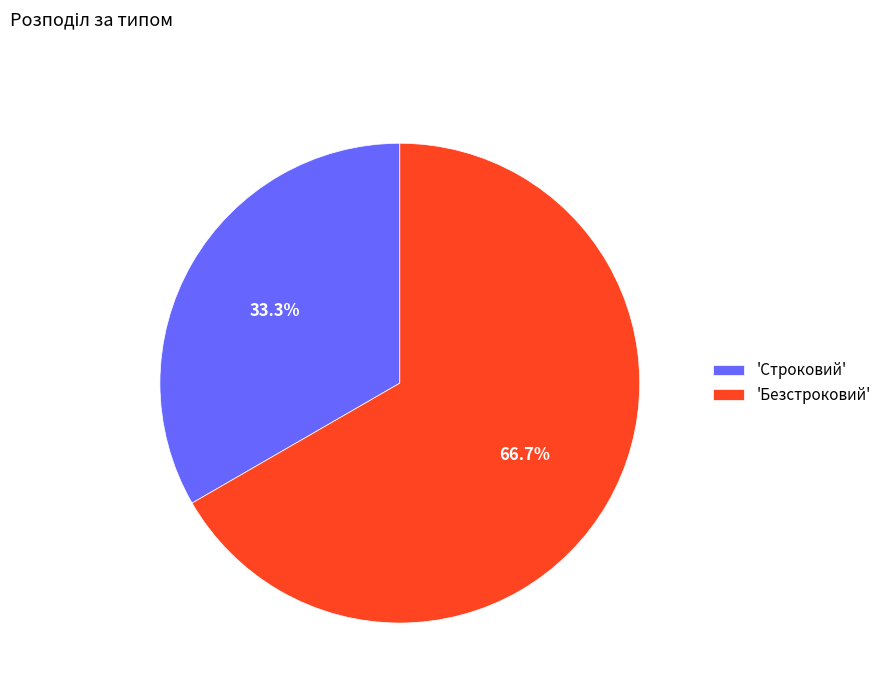

Between 'Строковий' and 'Безстроковий', which is larger?

'Безстроковий'